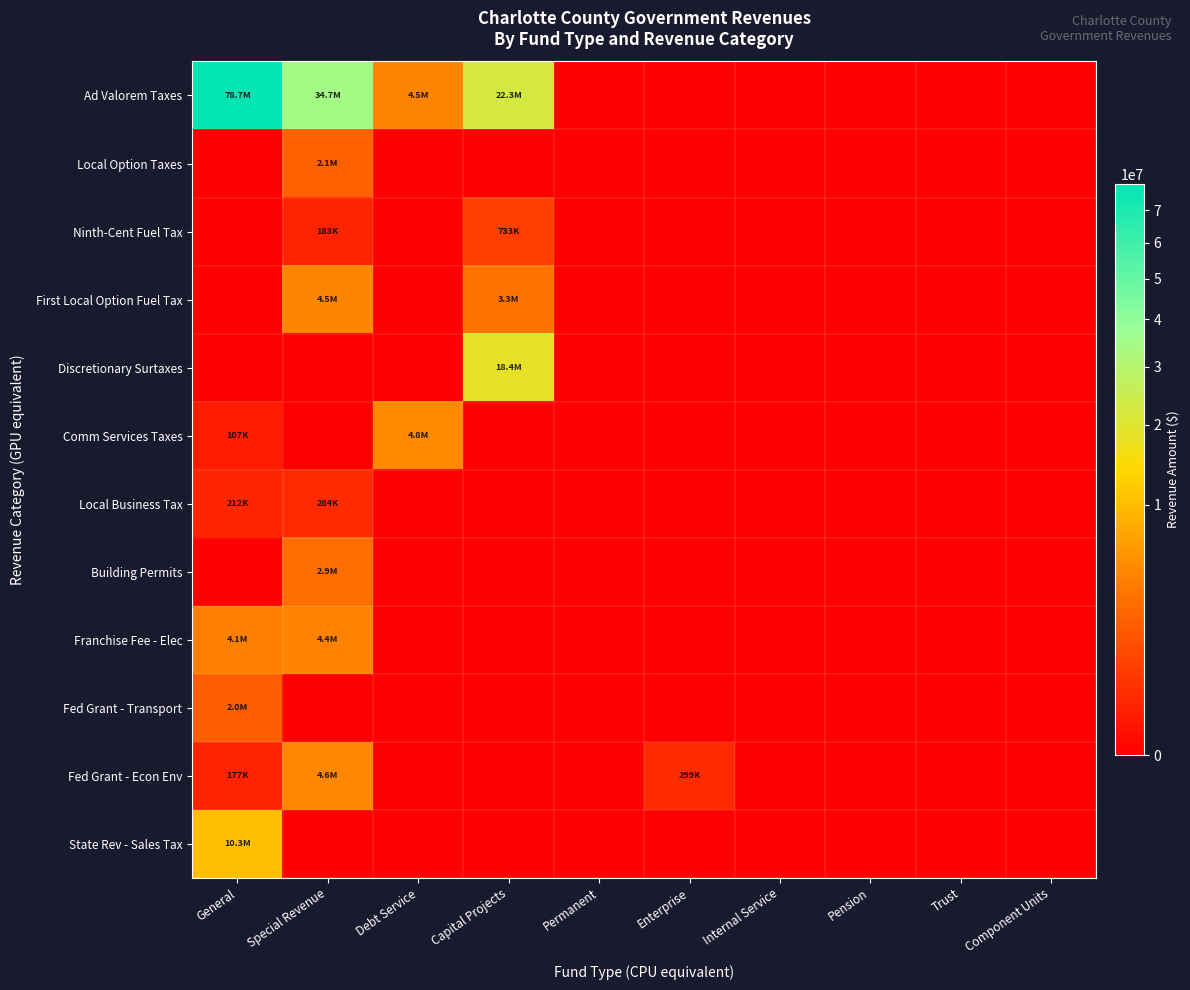

What is the spread (max minus min) of values at General?

78667699